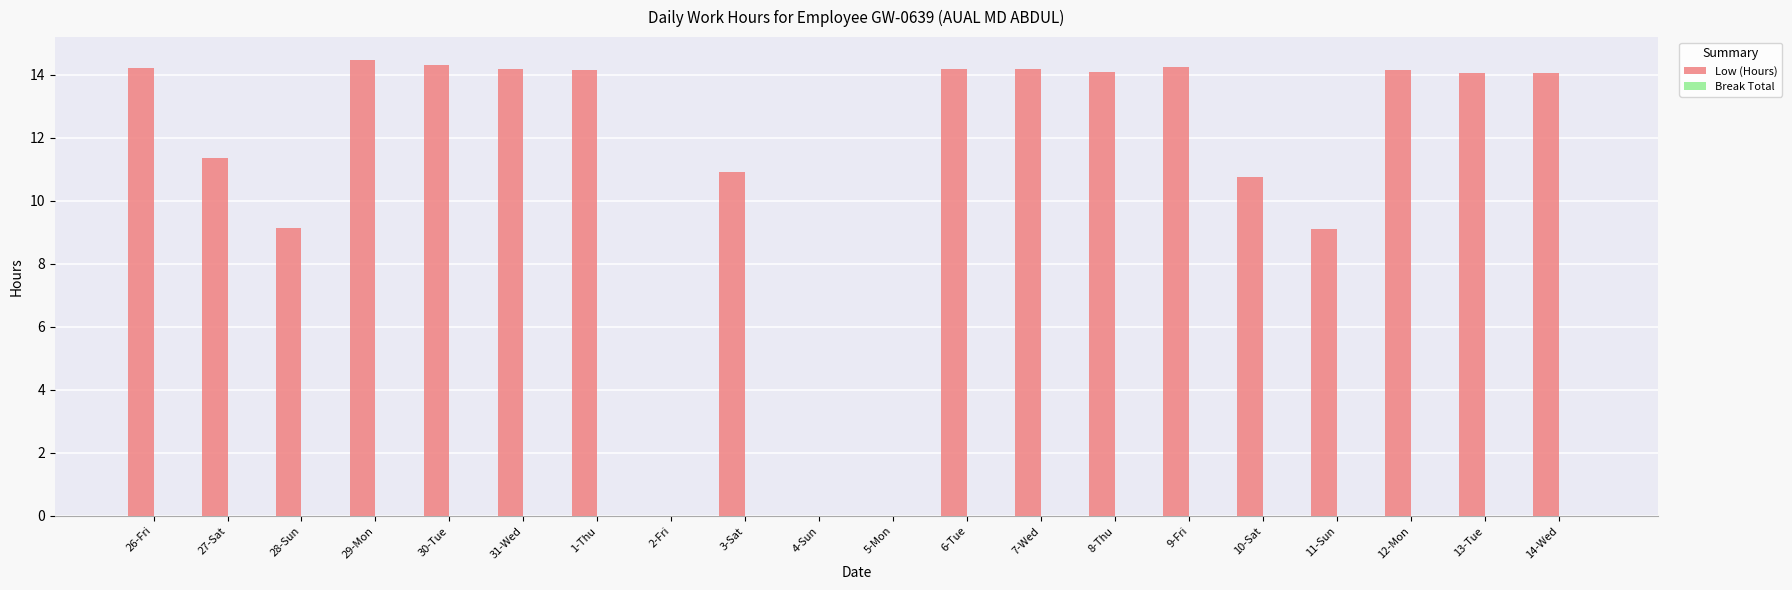

Count the number of data series in this chart.

1